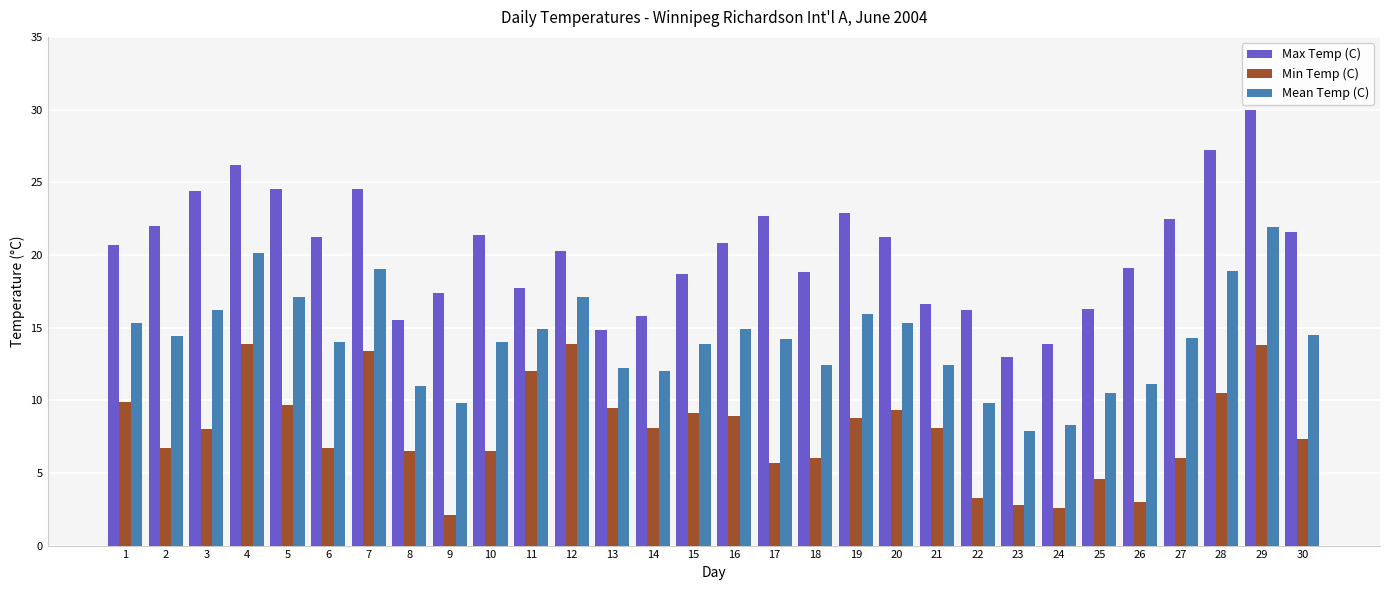

Are the bars horizontal?

No